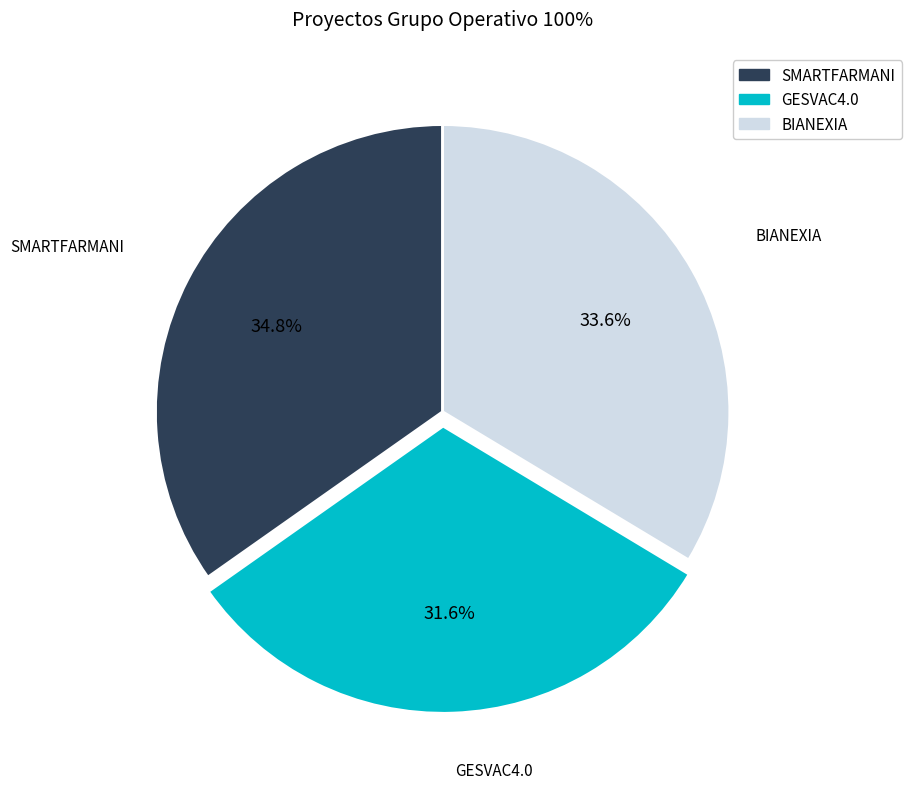

Rank the categories by value from highest to lowest.

SMARTFARMANI, BIANEXIA, GESVAC4.0